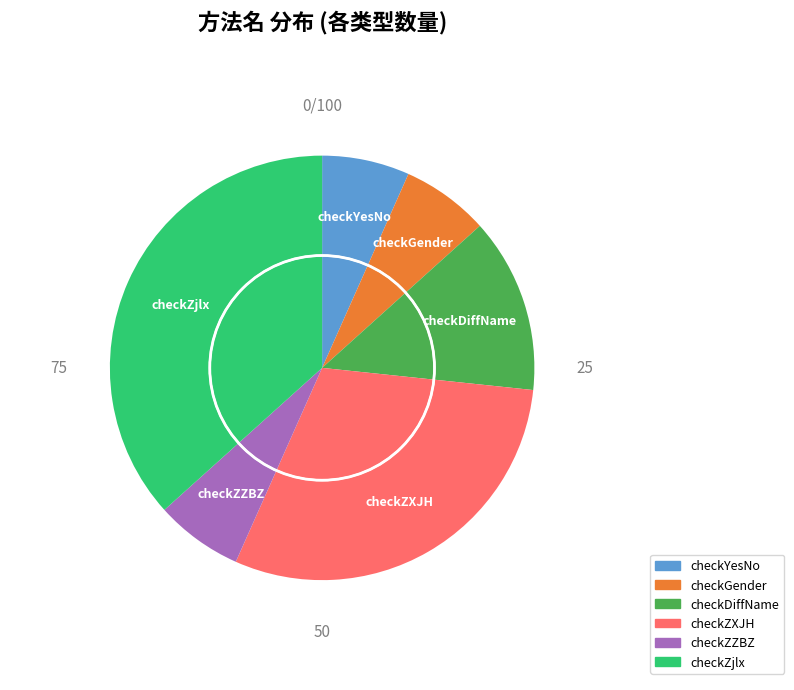

Combined, do checkZjlx and checkZZBZ account for over 50%?

No